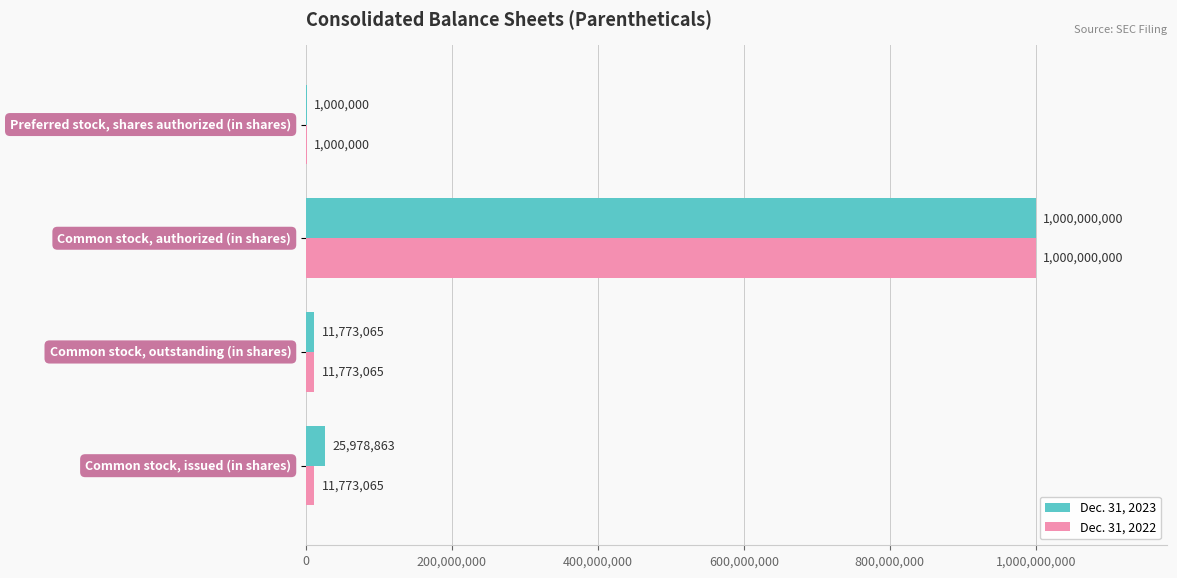

How many distinct data groups are displayed?

2